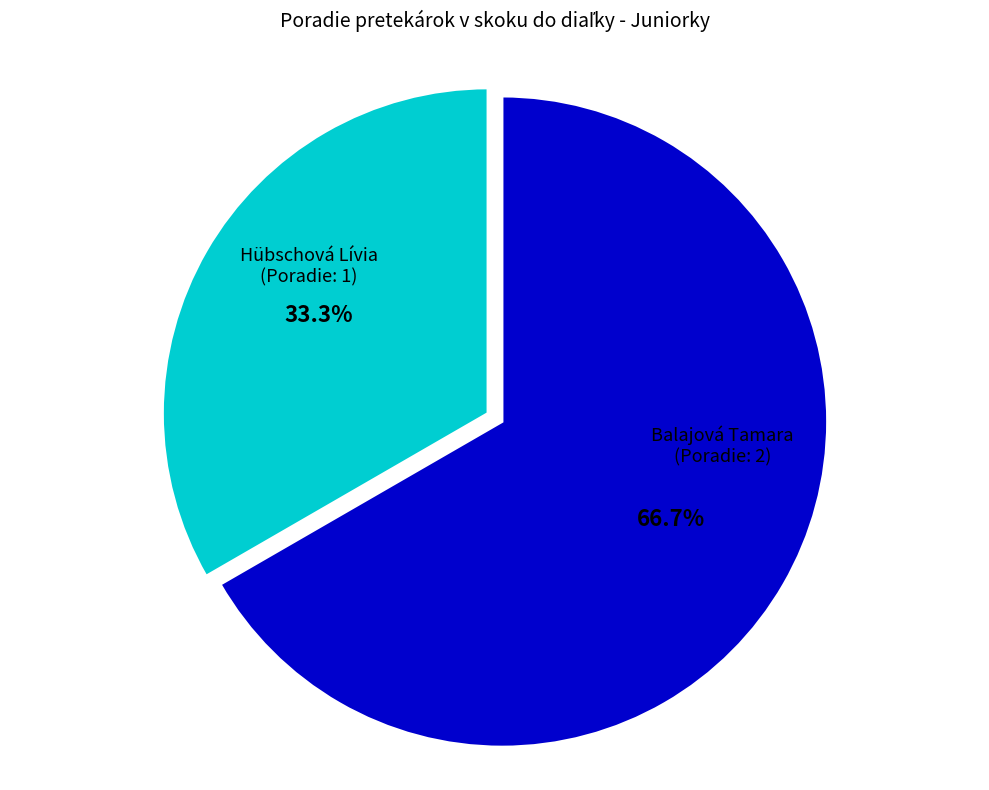

To the nearest percent, what is the average slice percentage?

50%